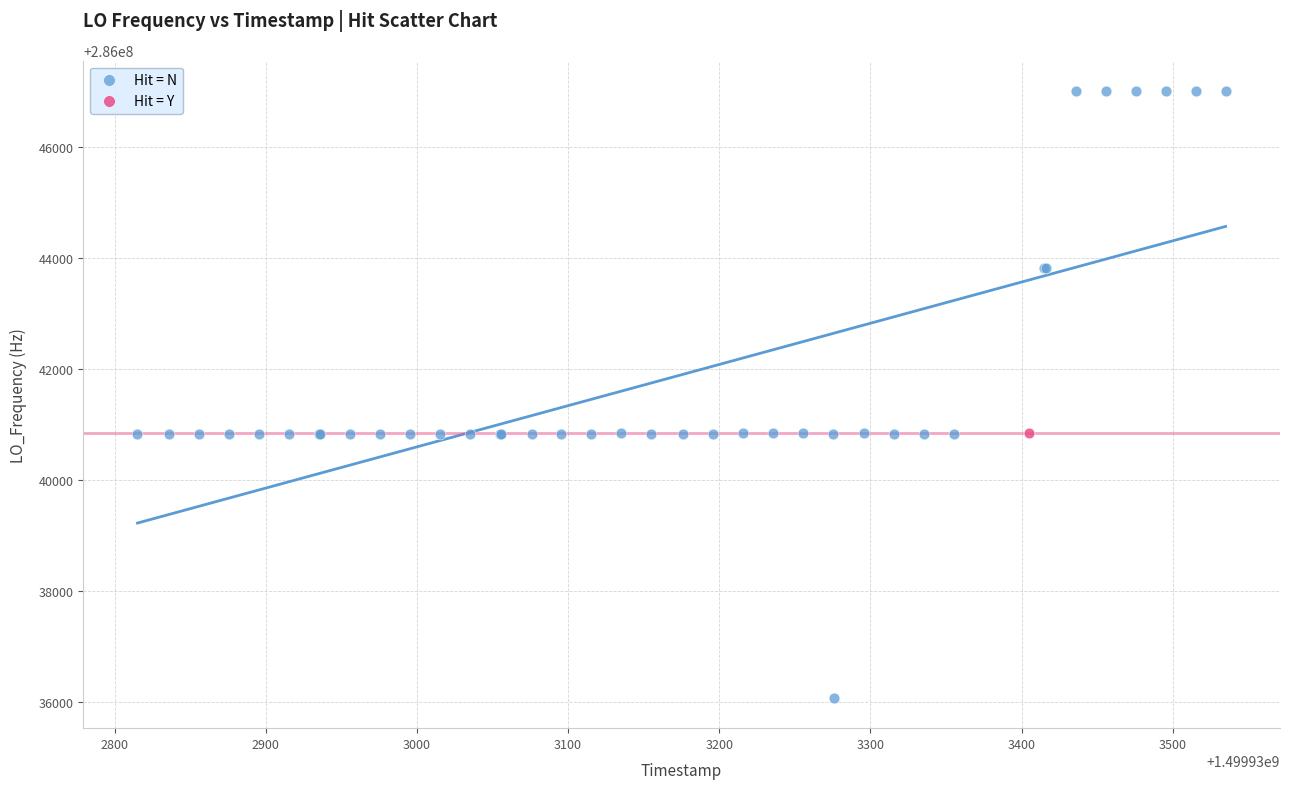

What are all the series names shown in the legend?

Hit = N, Hit = Y